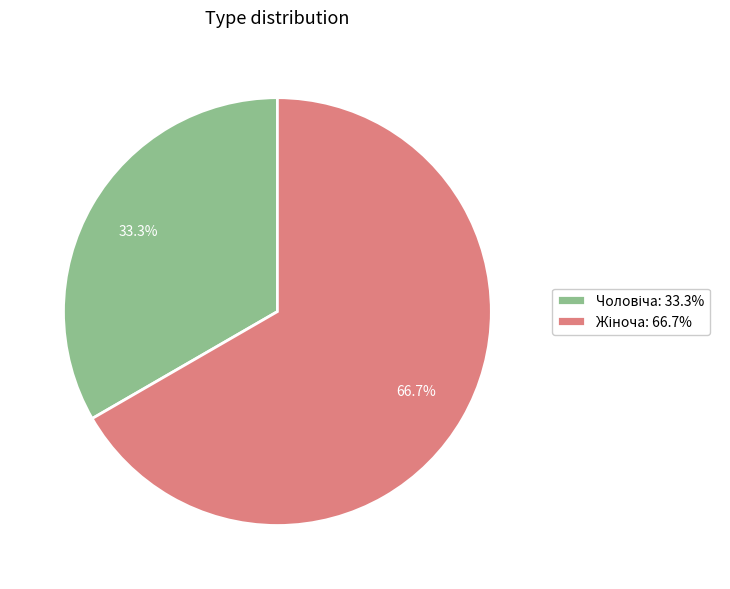

Rank the categories by value from lowest to highest.

Чоловіча, Жіноча